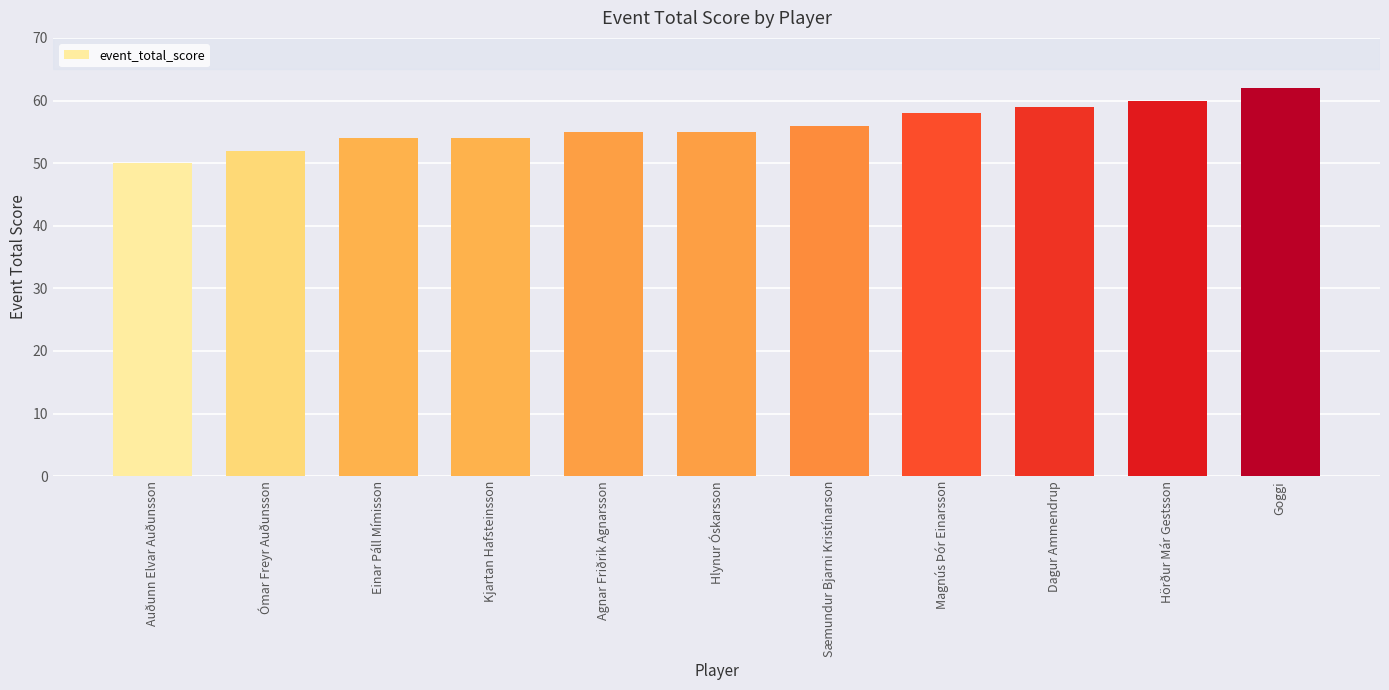

Are the bars grouped side by side (vs. stacked)?

No